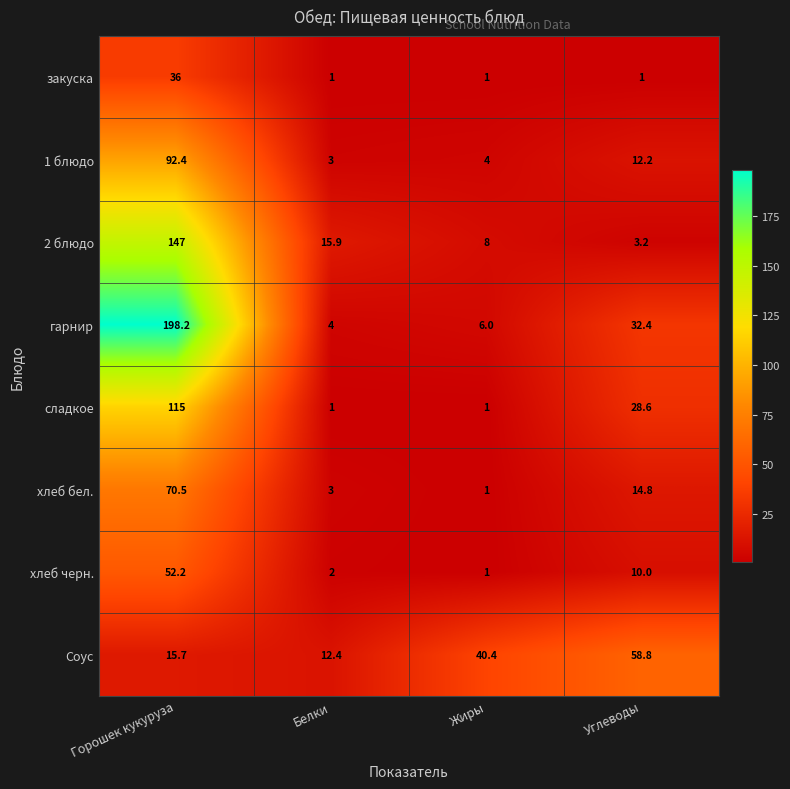

List the series in order of their peak value, lowest first.

закуска, хлеб черн., Соус, хлеб бел., 1 блюдо, сладкое, 2 блюдо, гарнир